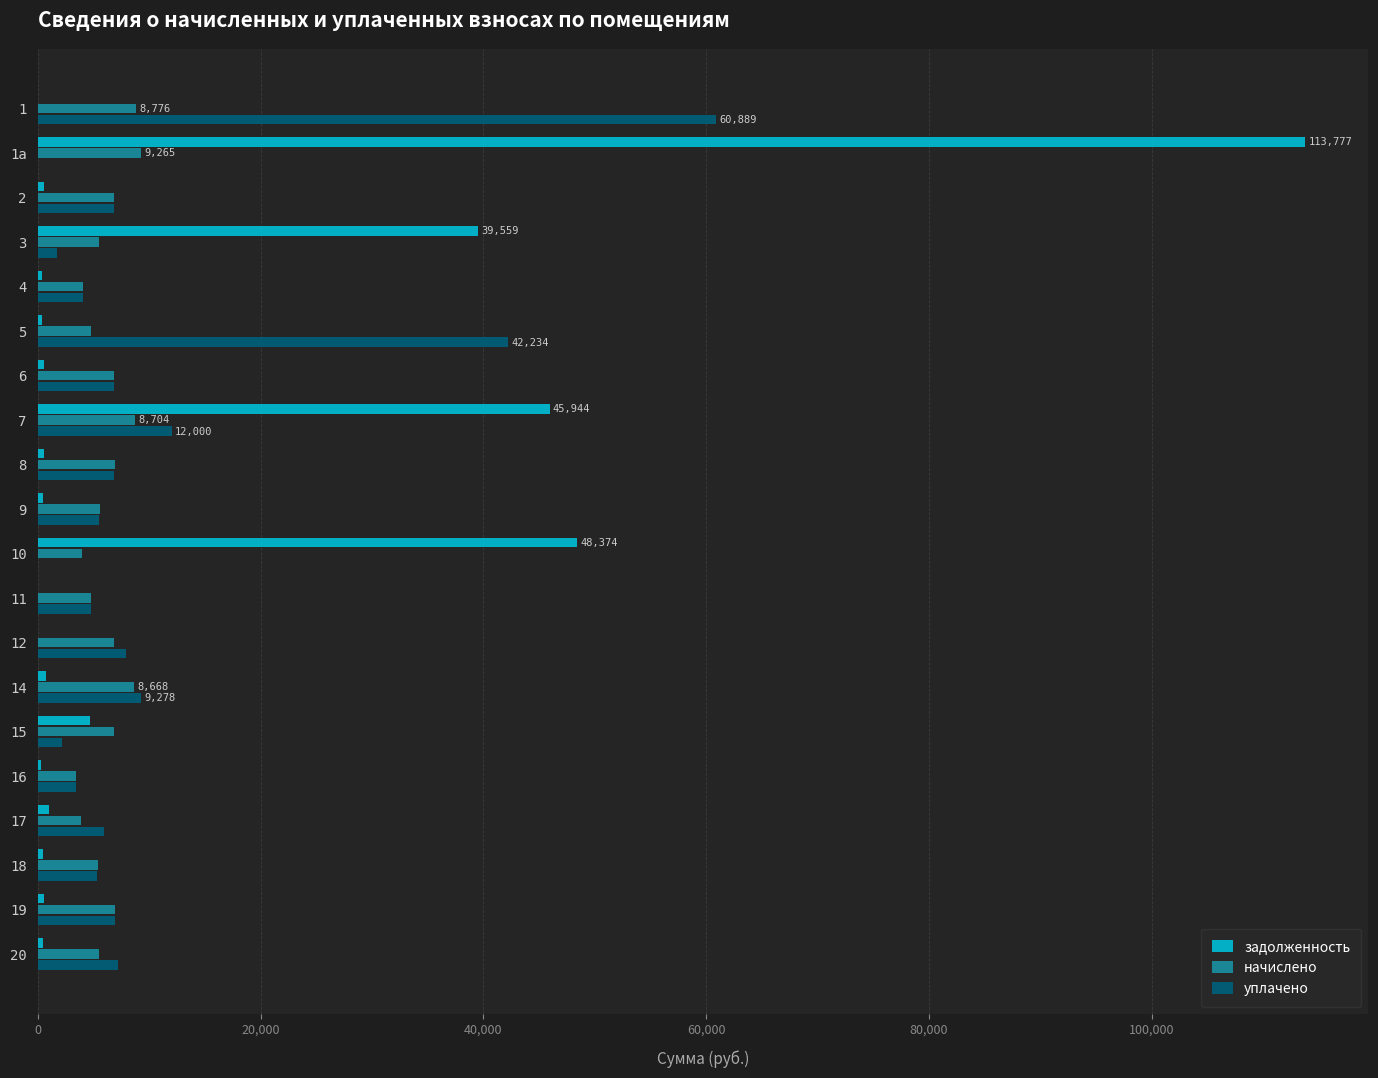

The value of уплачено at 20 is 11644.3. True or false?

False